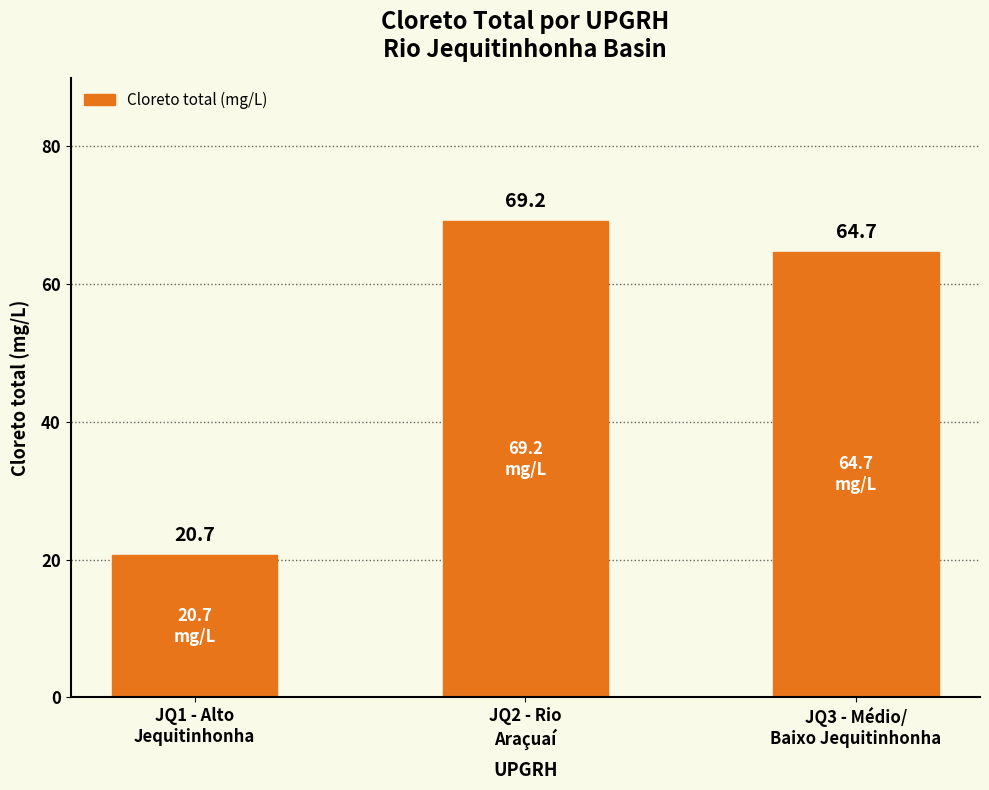

Reading left to right, what are all the values shown in this chart?

20.7	69.2	64.7